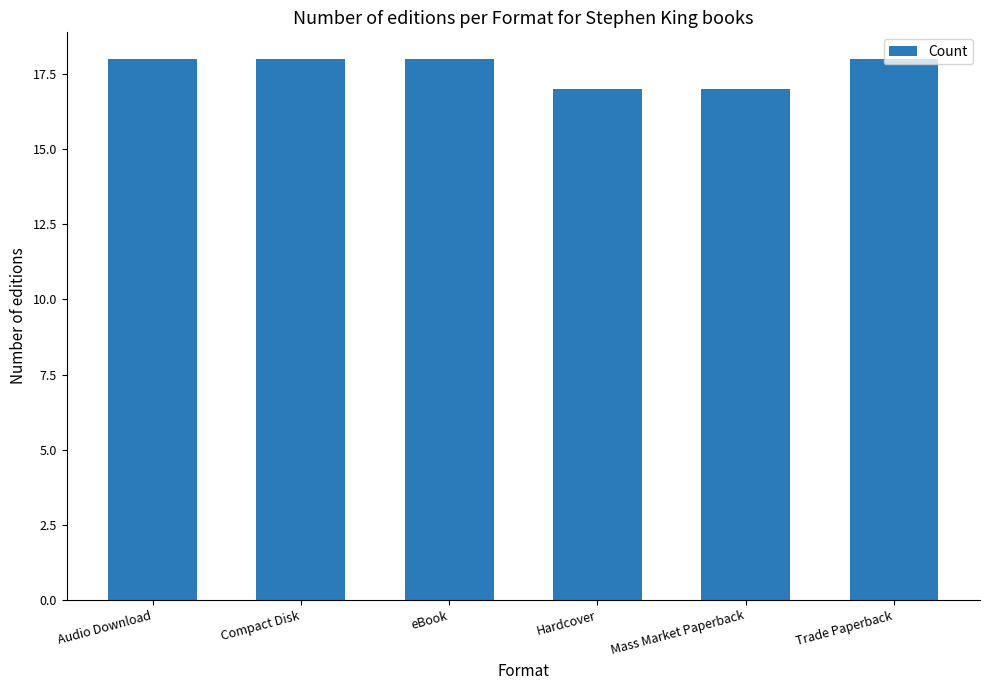

What position from the left is eBook?

3